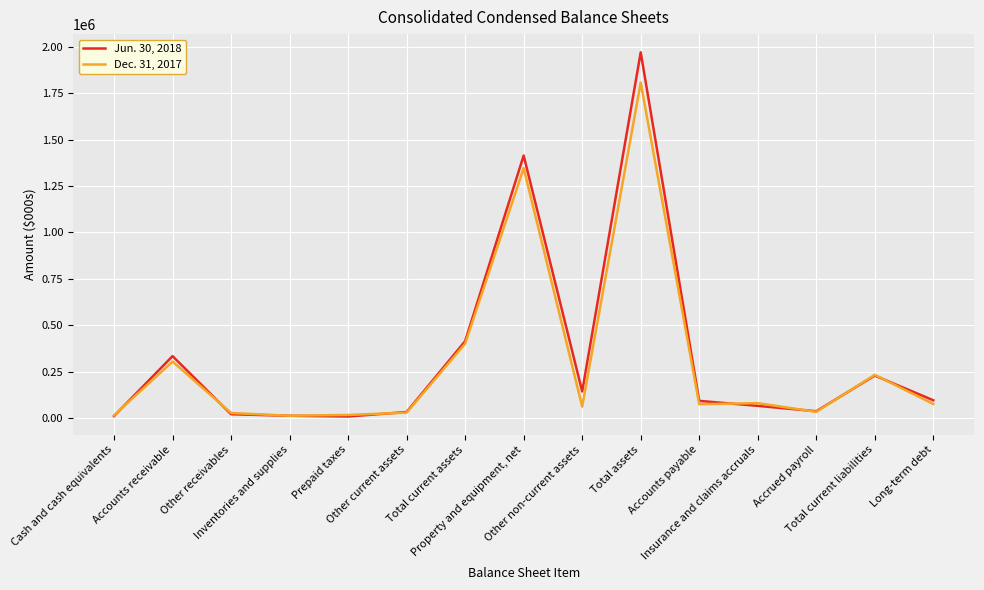

At which label is Dec. 31, 2017 closest to 909842?

Property and equipment, net